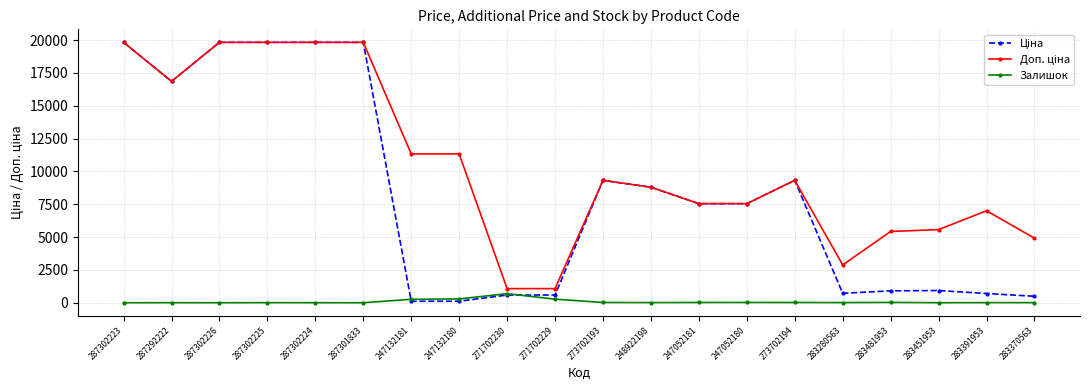

At how many categories does at least one series exceed 18080?

5